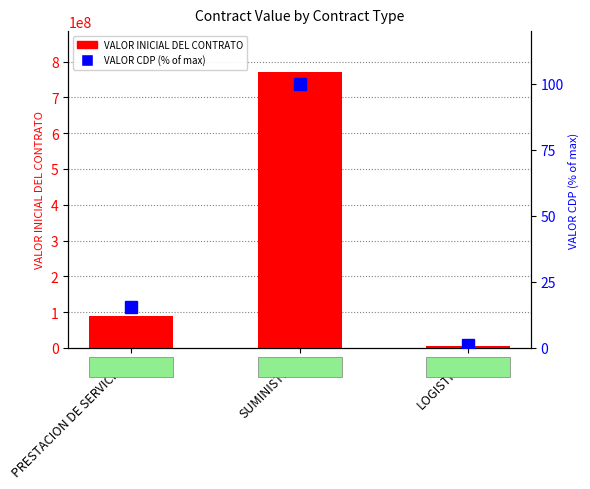

Does the chart contain stacked bars?

No